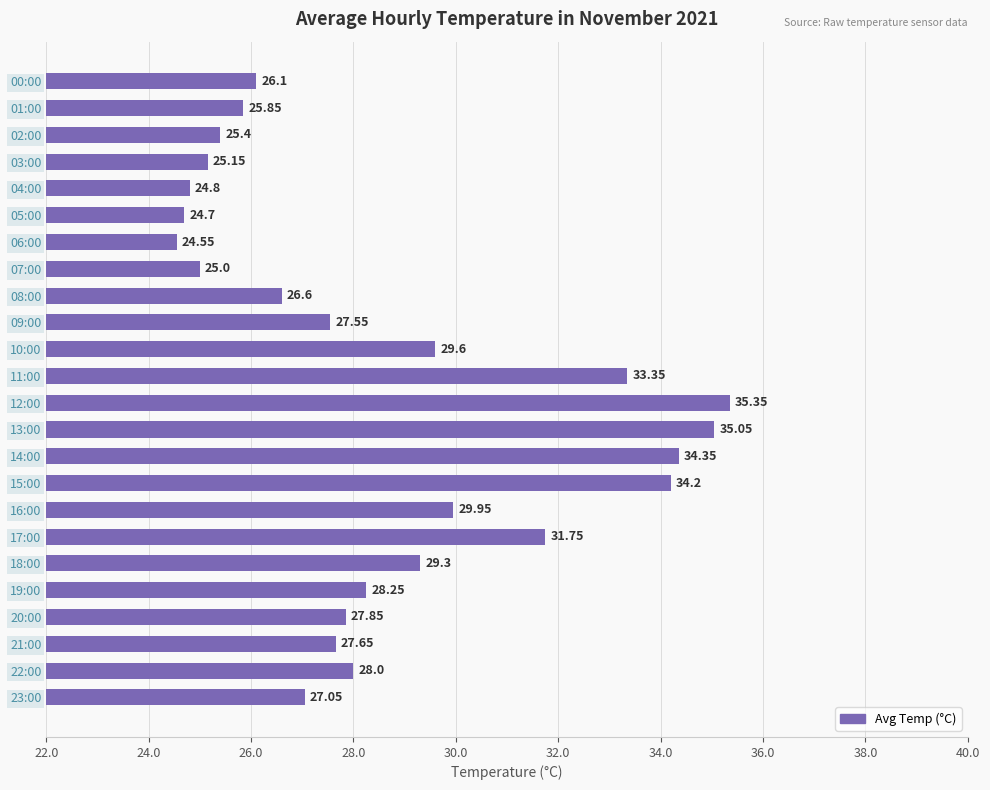

List the labels in order of value, largest first.

12:00, 13:00, 14:00, 15:00, 11:00, 17:00, 16:00, 10:00, 18:00, 19:00, 22:00, 20:00, 21:00, 09:00, 23:00, 08:00, 00:00, 01:00, 02:00, 03:00, 07:00, 04:00, 05:00, 06:00